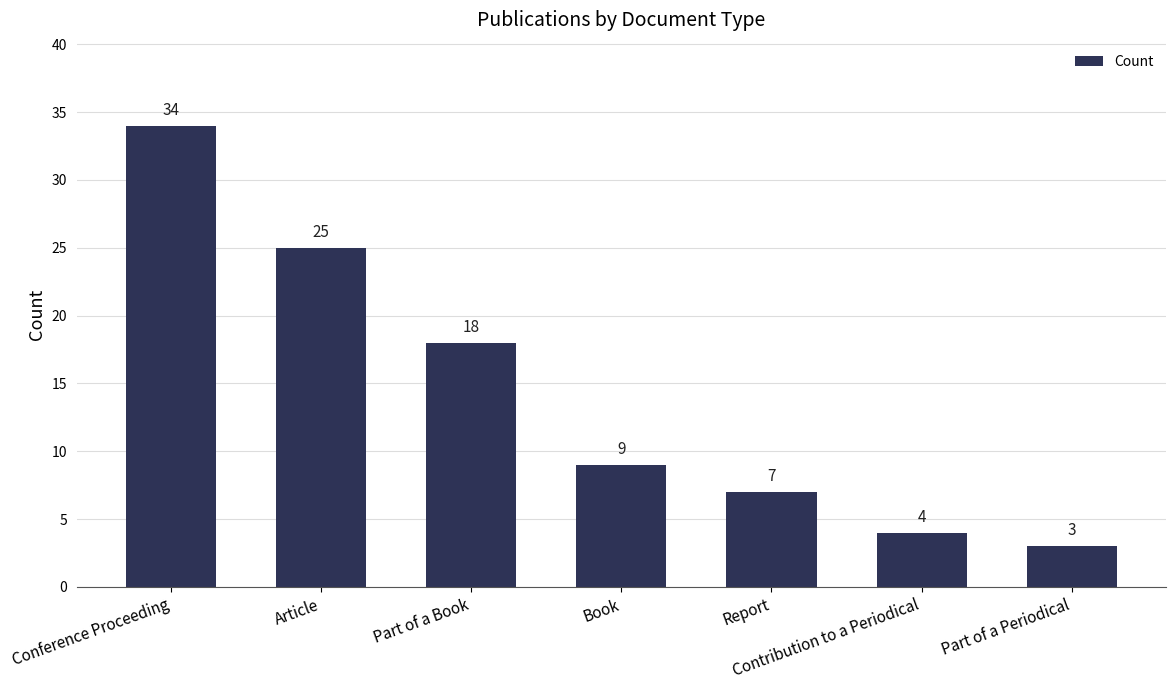

Approximately how many times larger is the value at Contribution to a Periodical compared to Report?

0.6